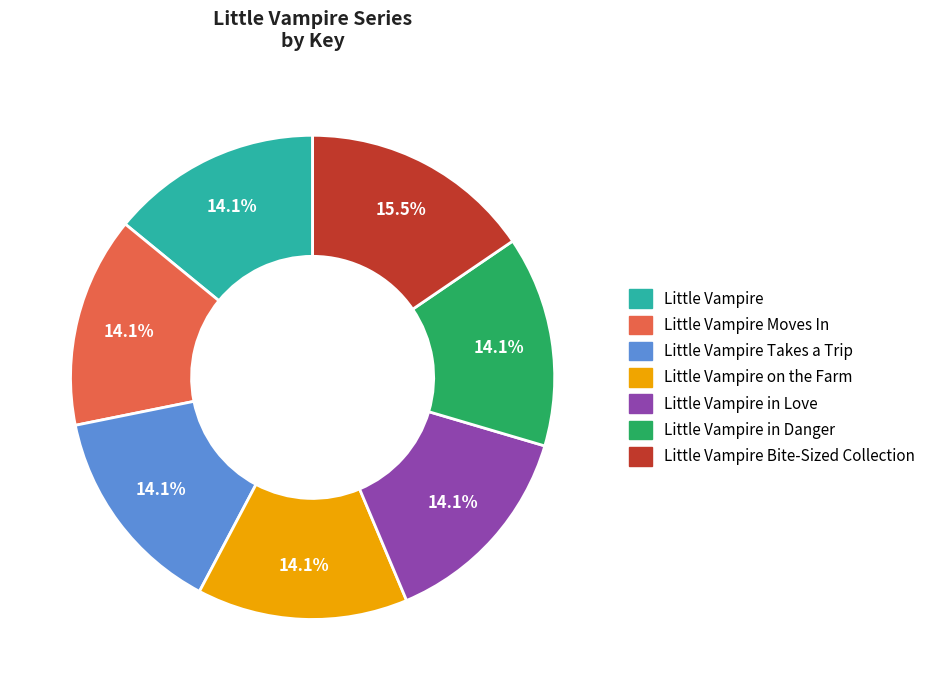

Is there any slice that represents more than half of the pie?

No